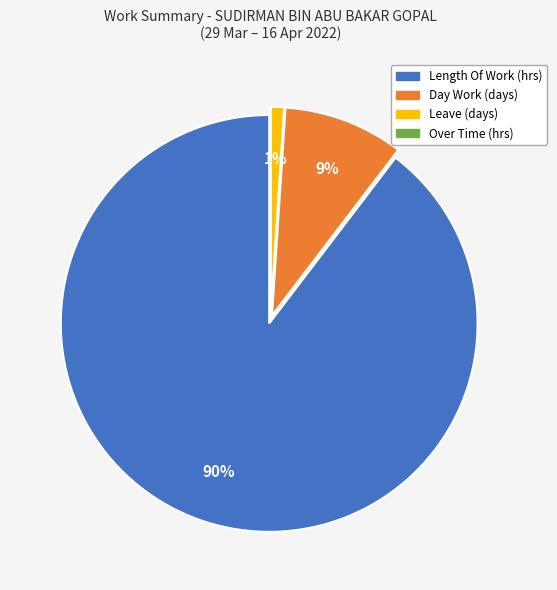

Combined, do Day Work (days) and Leave (days) account for over 50%?

No